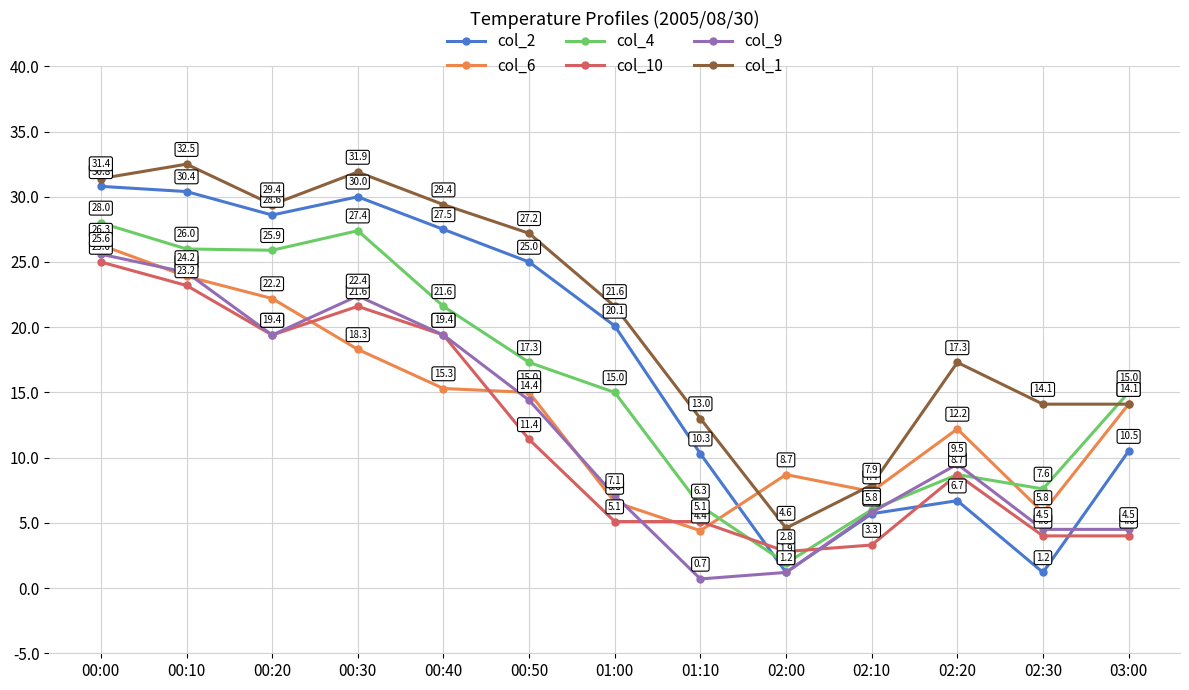

Reading left to right, extract all data points from this chart.

col_2: 30.8	30.4	28.6	30.0	27.5	25.0	20.1	10.3	1.2	5.7	6.7	1.2	10.5
col_6: 26.3	23.9	22.2	18.3	15.3	15.0	6.6	4.4	8.7	7.4	12.2	5.8	14.1
col_4: 28.0	26.0	25.9	27.4	21.6	17.3	15.0	6.3	1.9	6.0	8.7	7.6	15.0
col_10: 25.0	23.2	19.4	21.6	19.4	11.4	5.1	5.1	2.8	3.3	8.7	4.0	4.0
col_9: 25.6	24.2	19.4	22.4	19.4	14.4	7.1	0.7	1.2	5.8	9.5	4.5	4.5
col_1: 31.4	32.5	29.4	31.9	29.4	27.2	21.6	13.0	4.6	7.9	17.3	14.1	14.1